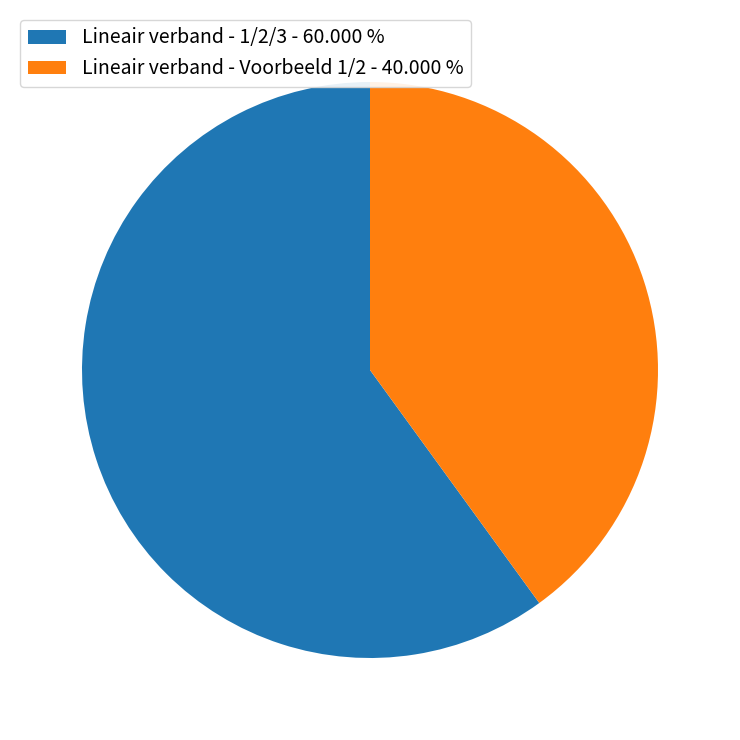

Is there a majority slice in this chart?

Yes